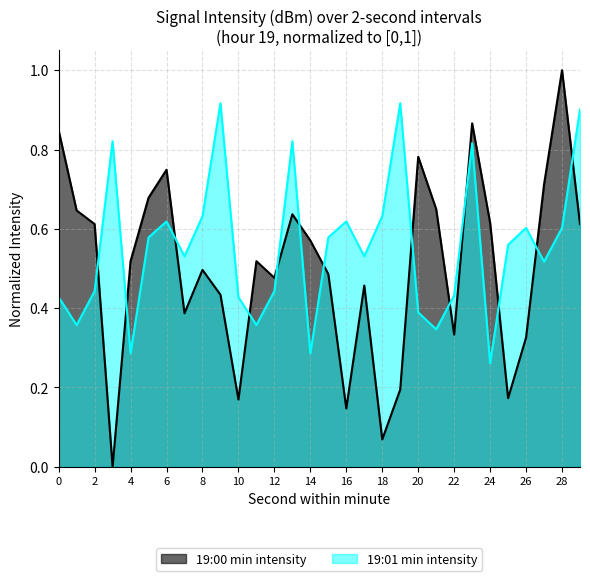

Rank the series by their average value, from highest to lowest.

19:01 min intensity, 19:00 min intensity